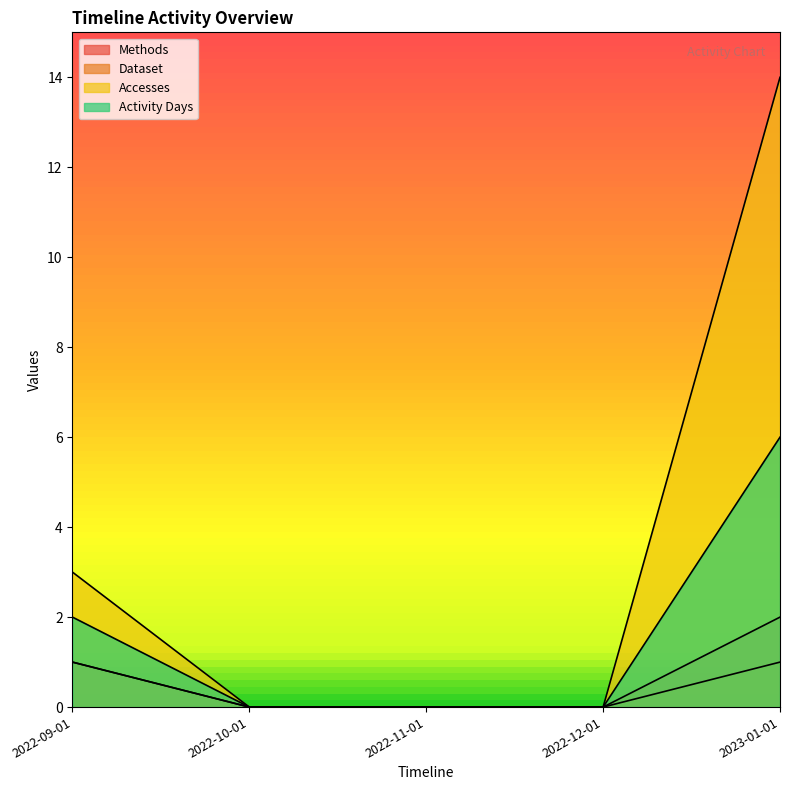

What is the difference between the Dataset values at 2022-11-01 and 2022-09-01?

1